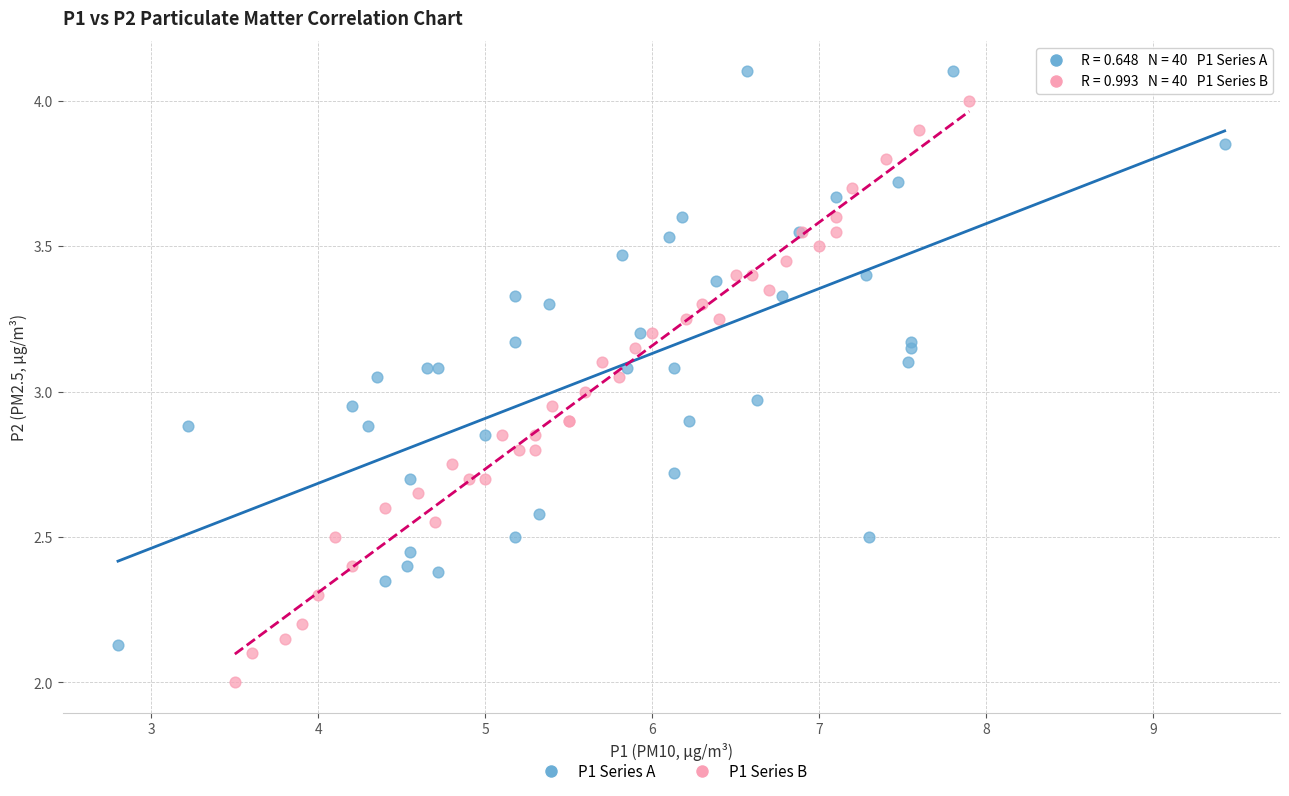

Which series contains the highest Y value?

P1 Series A